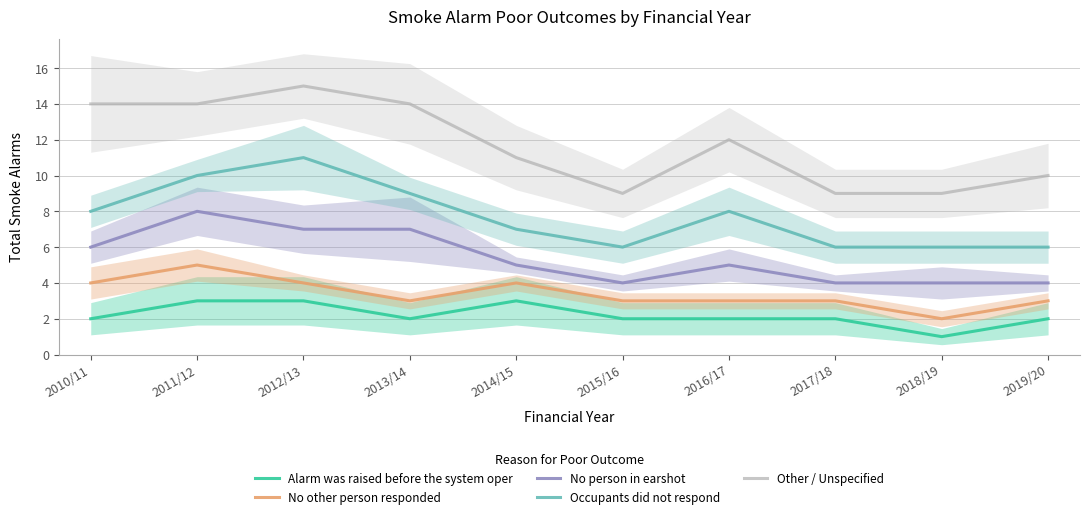

True or false: Occupants did not respond and No person in earshot cross at least once.

False